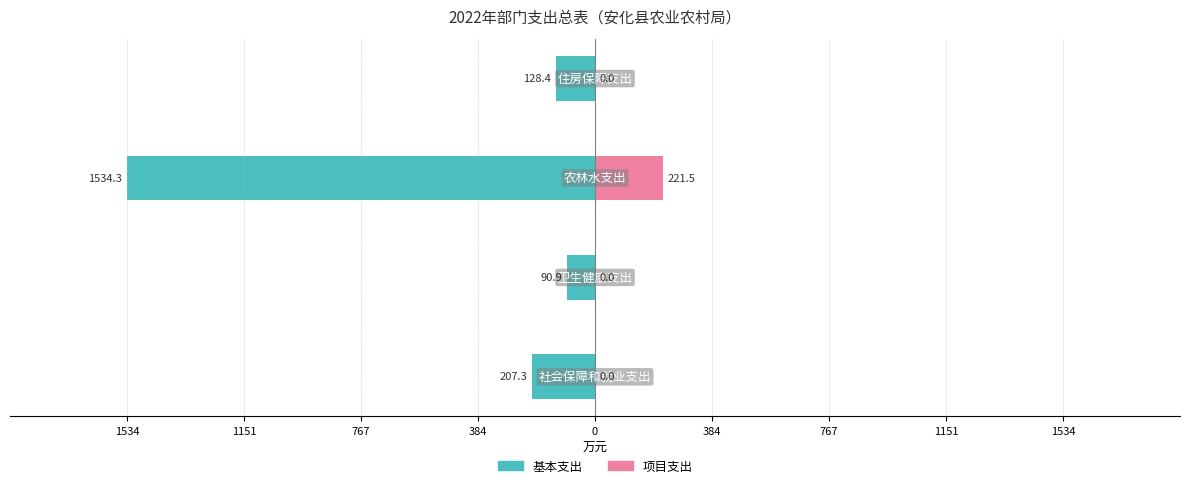

Reading left to right, list all the values displayed in this chart.

基本支出: 1534=-207.3	1151=-90.9	767=-1534.3	384=-128.4
项目支出: 1534=0.0	1151=0.0	767=221.5	384=0.0